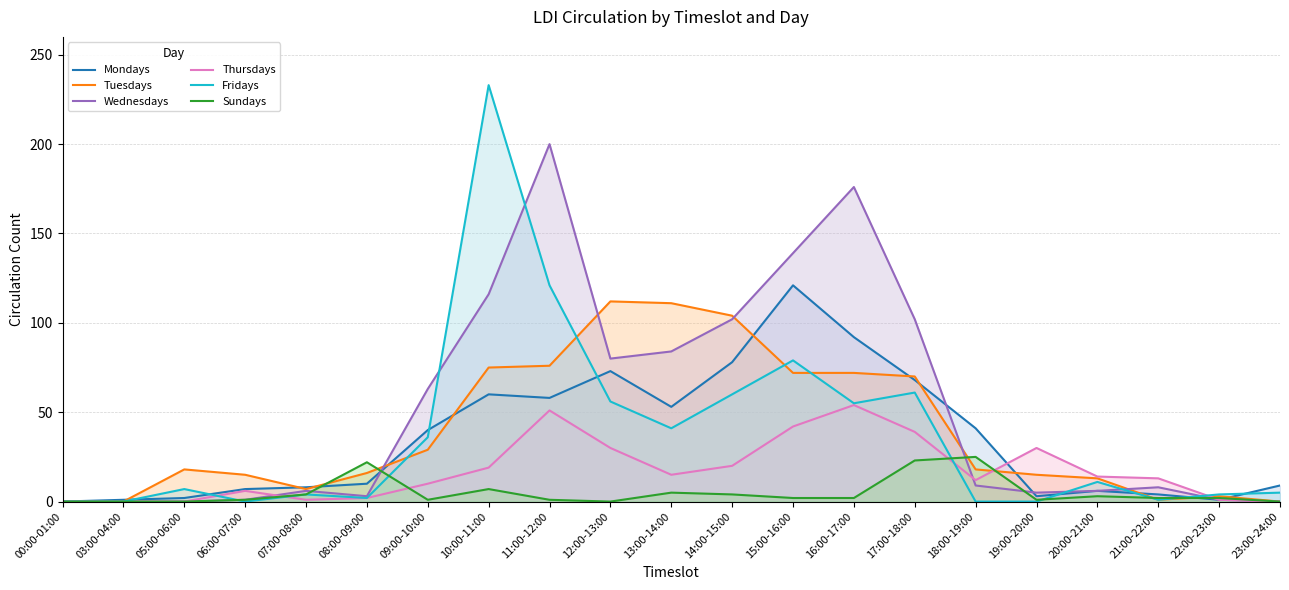

What is the total value across all series at 16:00-17:00?

451